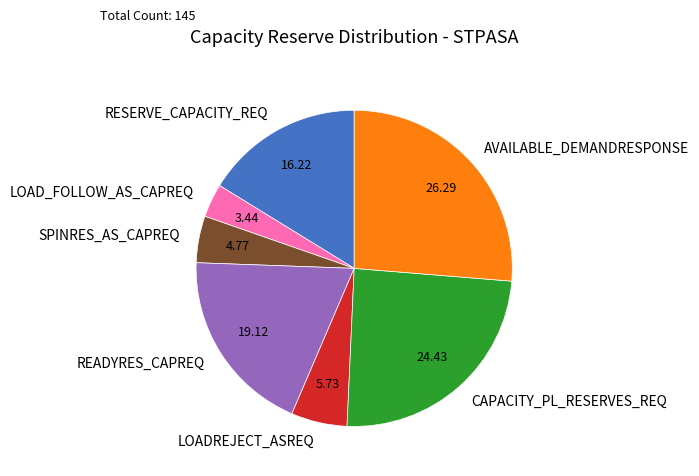

Combined, do AVAILABLE_DEMANDRESPONSE and CAPACITY_PL_RESERVES_REQ account for over 50%?

Yes